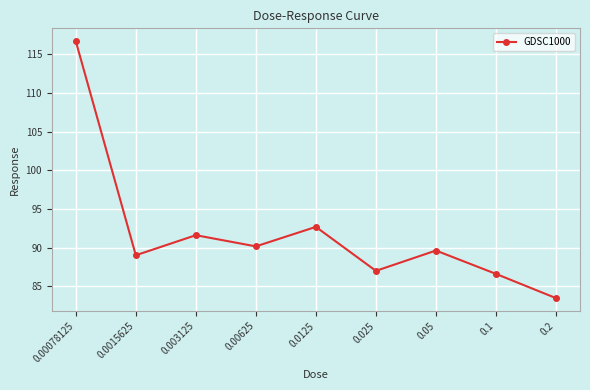

Between 0.0015625 and 0.003125, which is larger?

0.003125